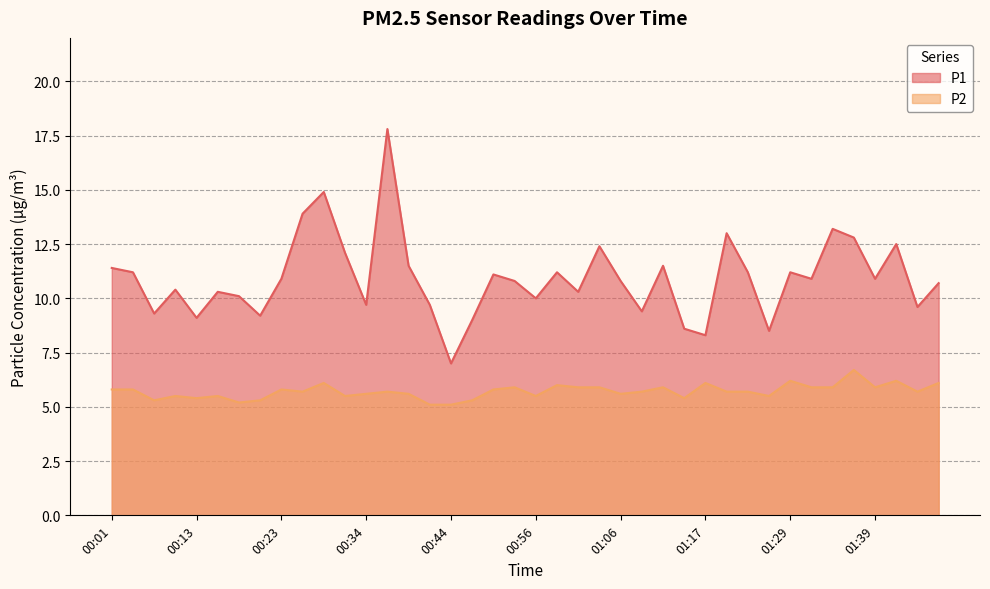

Where does the P1 series first go above 10?

00:01